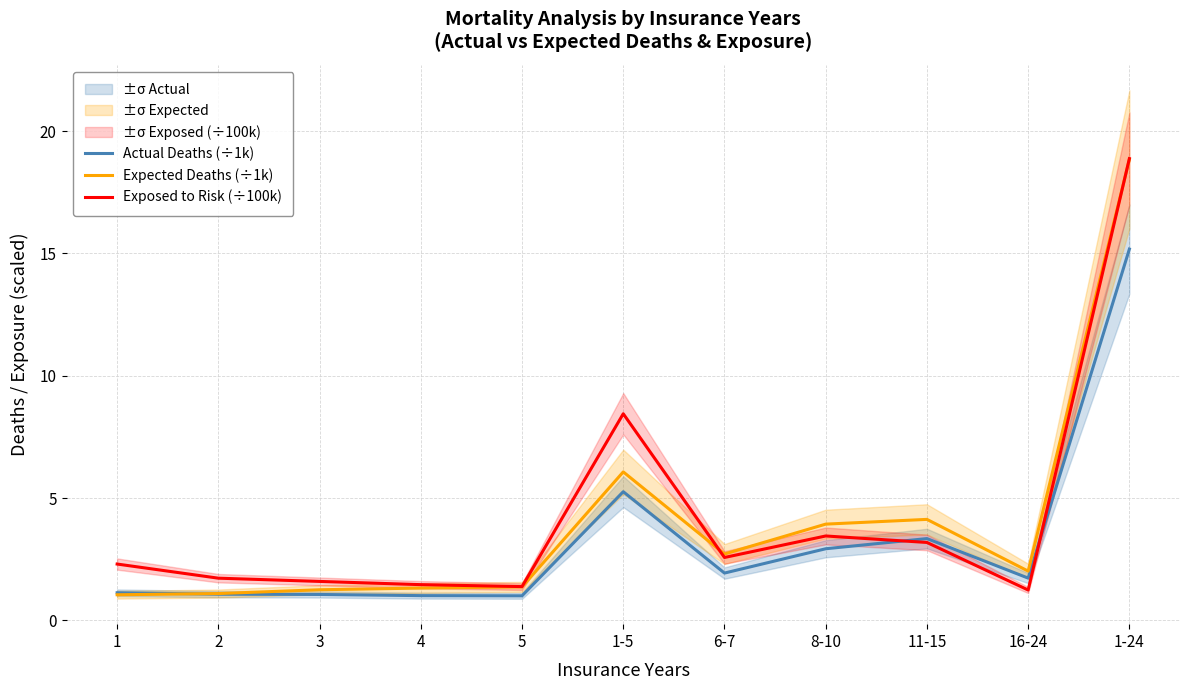

How many times do Expected Deaths (÷1k) and Exposed to Risk (÷100k) cross each other?

2